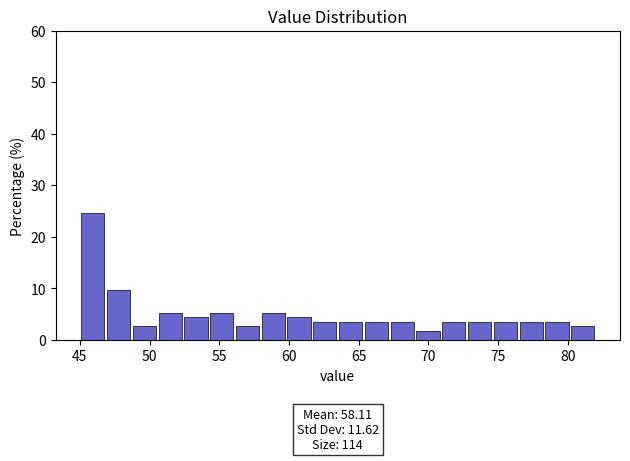

Read against the x-axis, roughly where is the centre of the tallest bar?

46.0